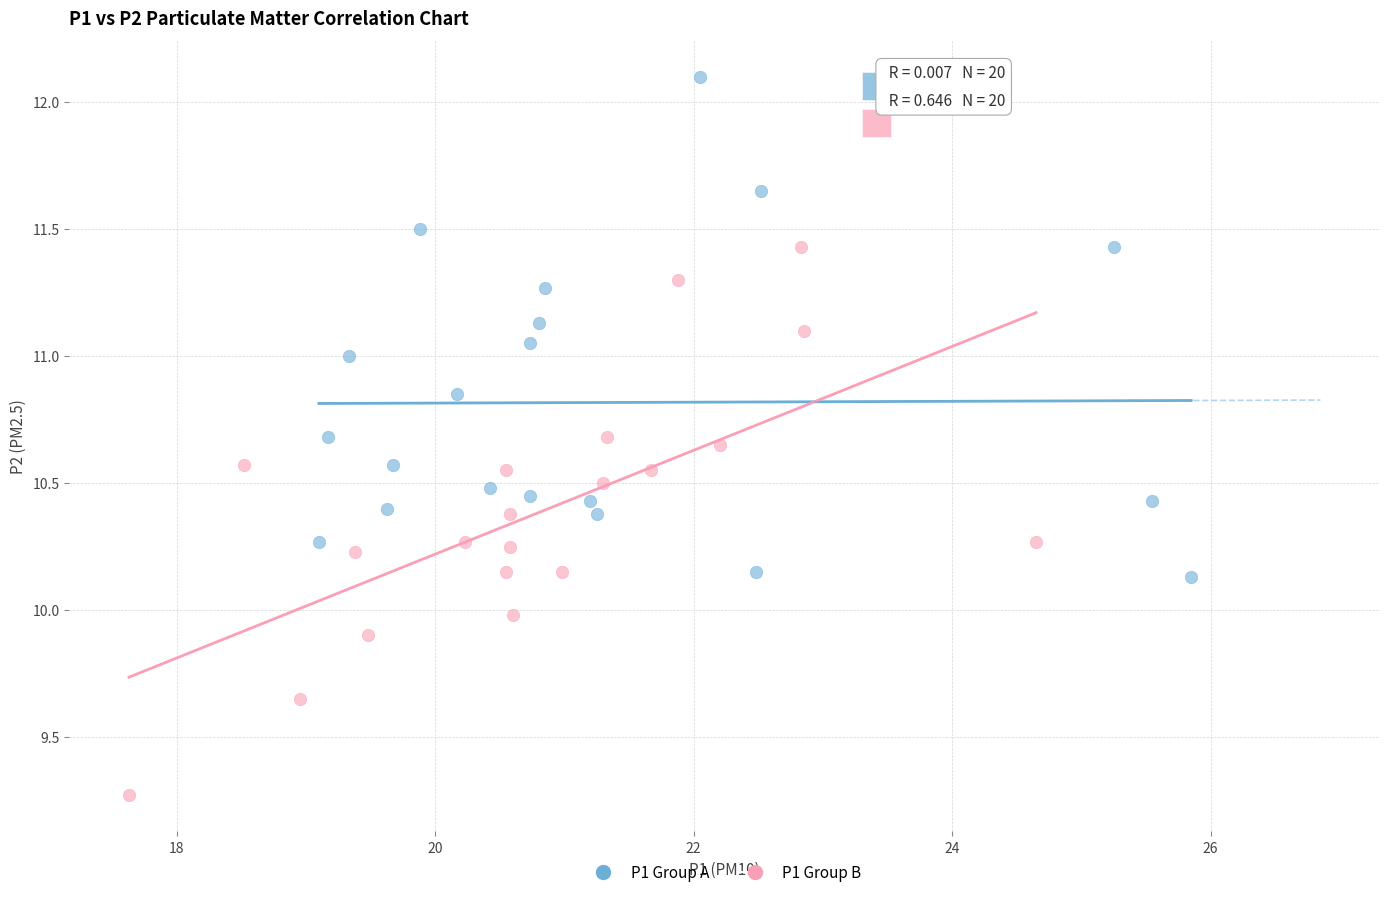

What are all the series names shown in the legend?

P1 Group A, P1 Group B